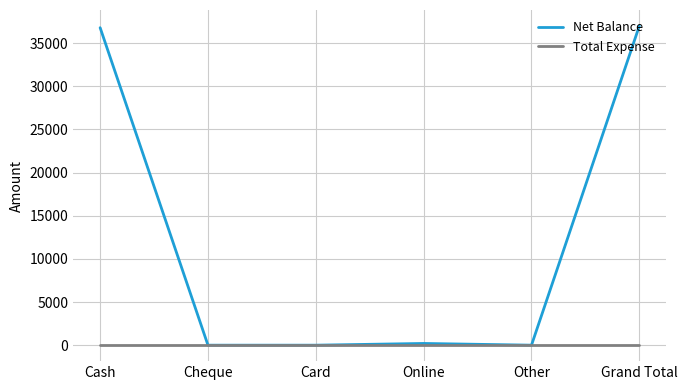

Is this an area chart (filled region under the line)?

No